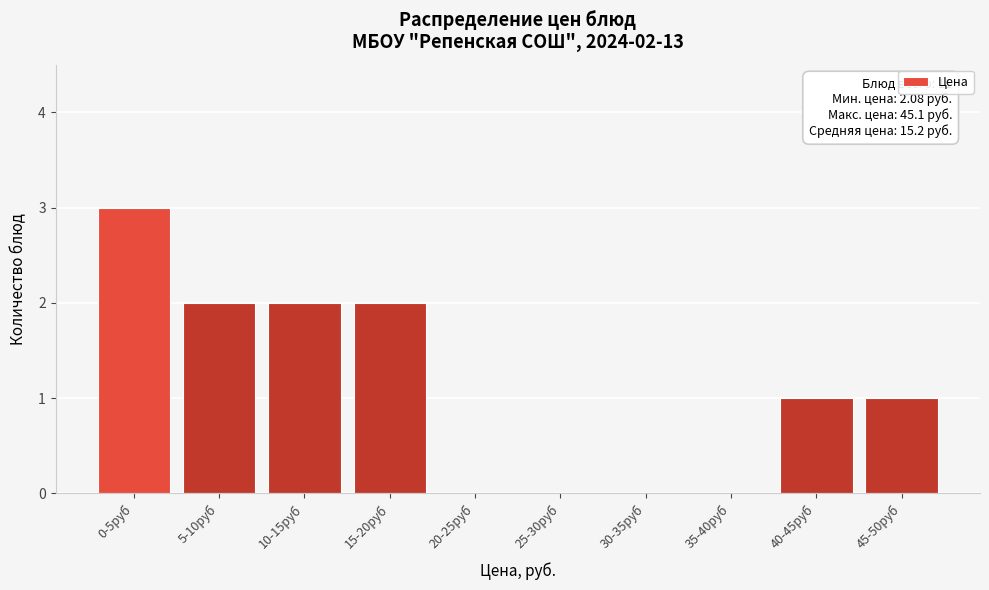

Reading right to left, what are all the values shown in this chart?

45-50руб=1	40-45руб=1	35-40руб=0	30-35руб=0	25-30руб=0	20-25руб=0	15-20руб=2	10-15руб=2	5-10руб=2	0-5руб=3